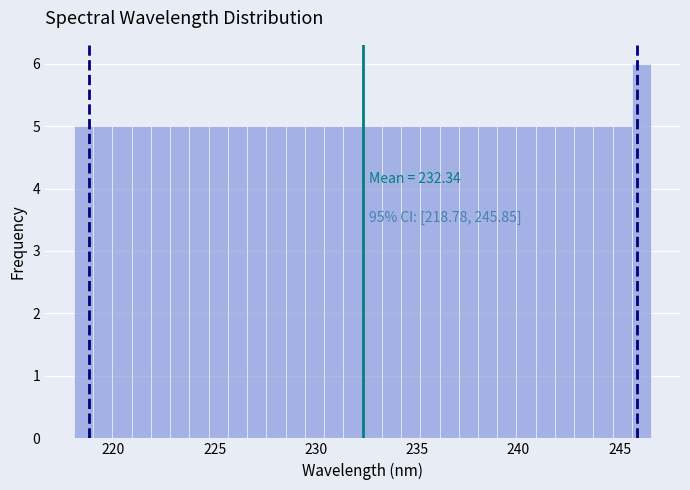

Around what value on the x-axis is the tallest bar? Give the approximate position of its centre, as read against the axis.

246.0